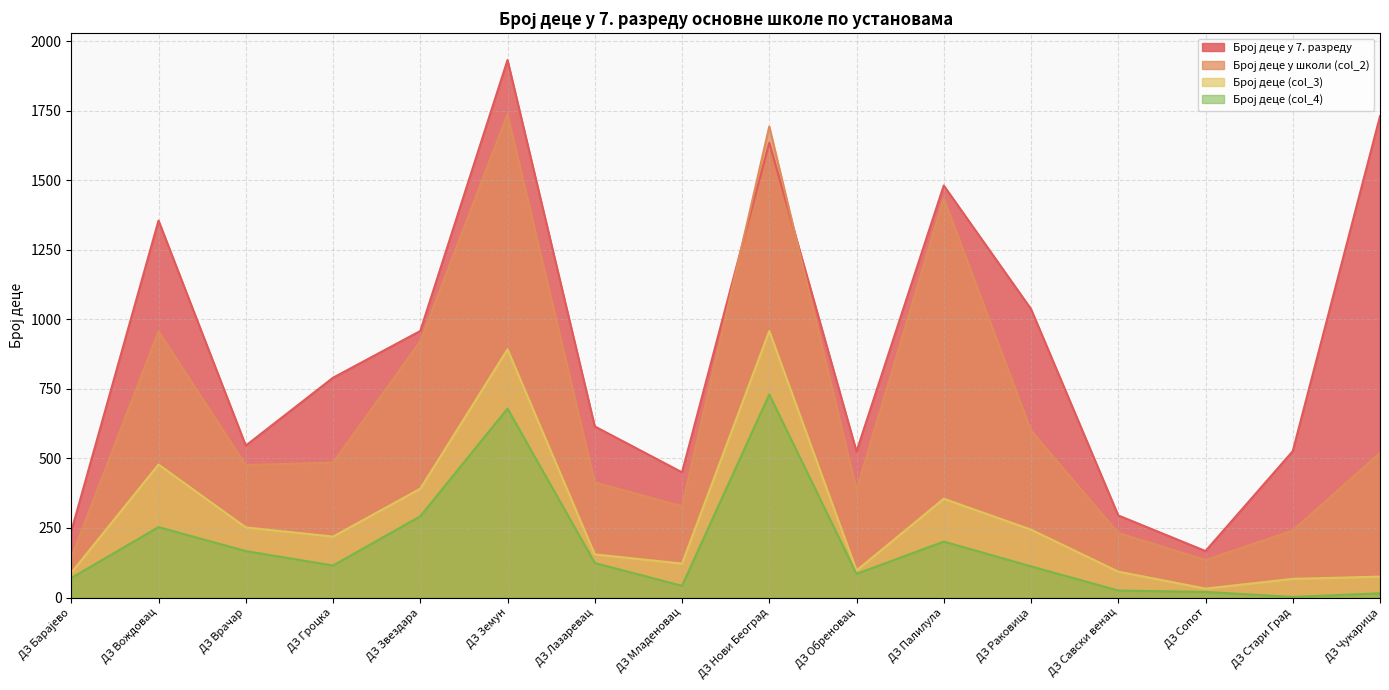

Between ДЗ Врачар and ДЗ Младеновац, which is larger?

ДЗ Врачар